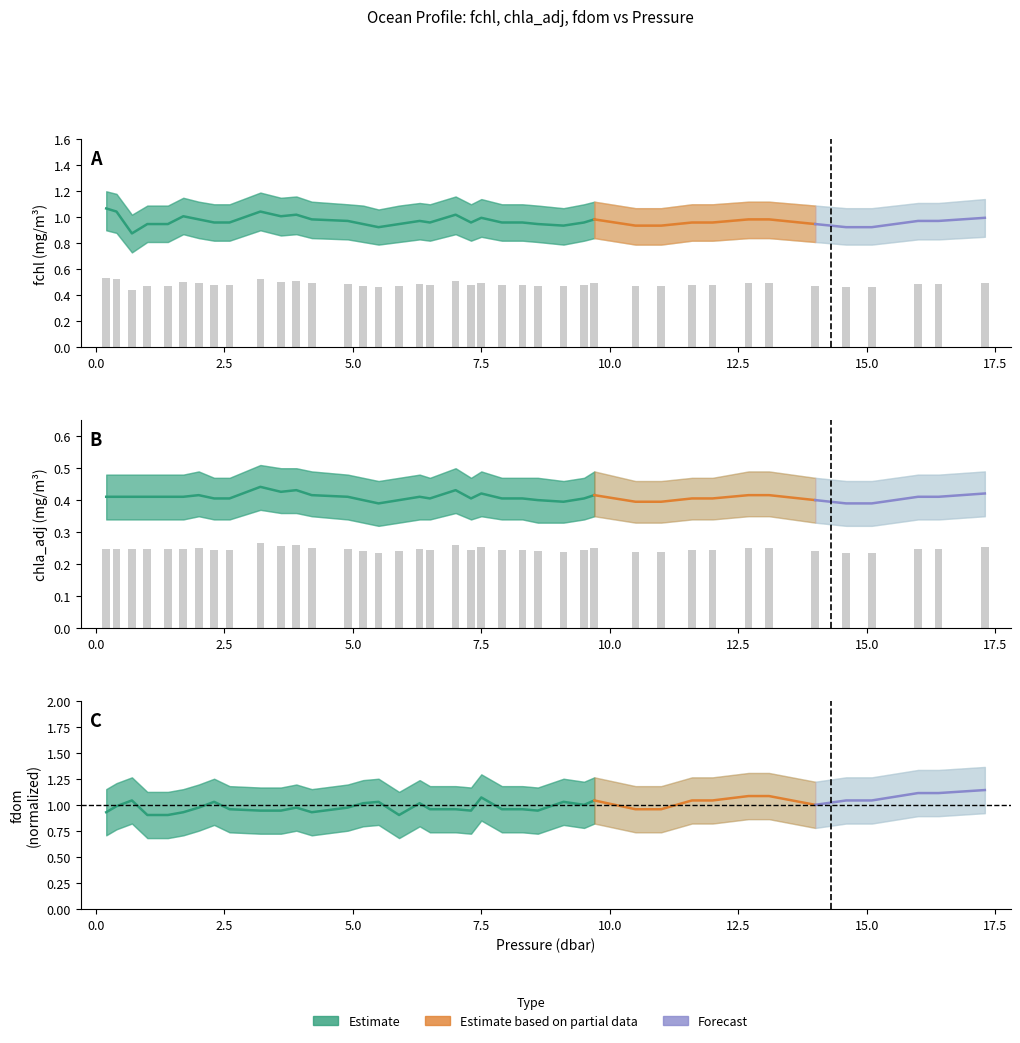

At which category is the sum across all series the highest?

3.2